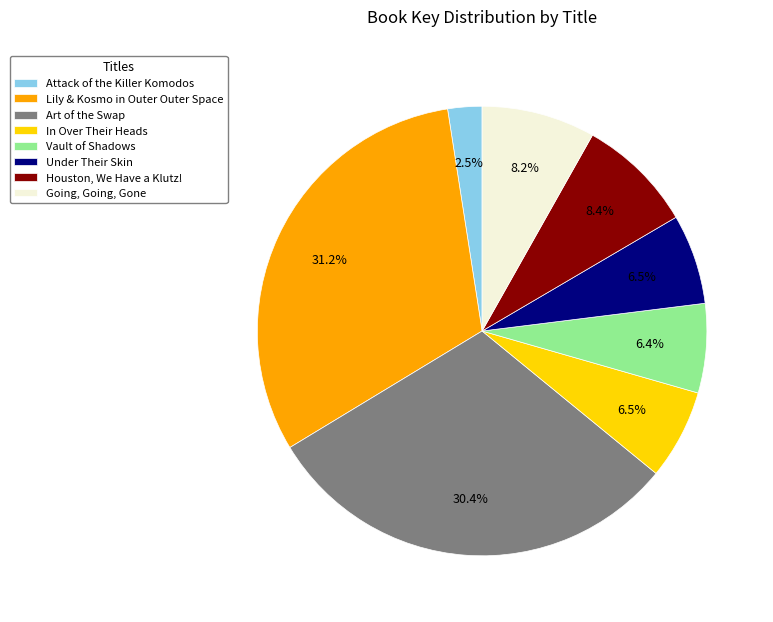

To the nearest percent, what is the difference between the Lily & Kosmo in Outer Outer Space and Under Their Skin slice percentages?

25%